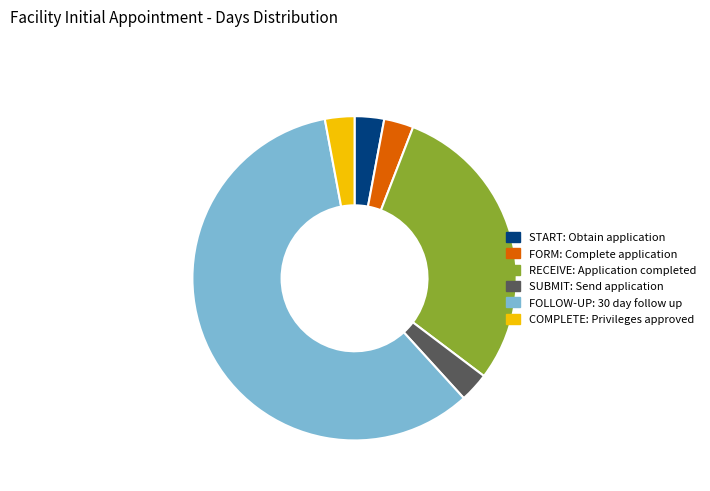

Which slice is the largest?

FOLLOW-UP: 30 day follow up